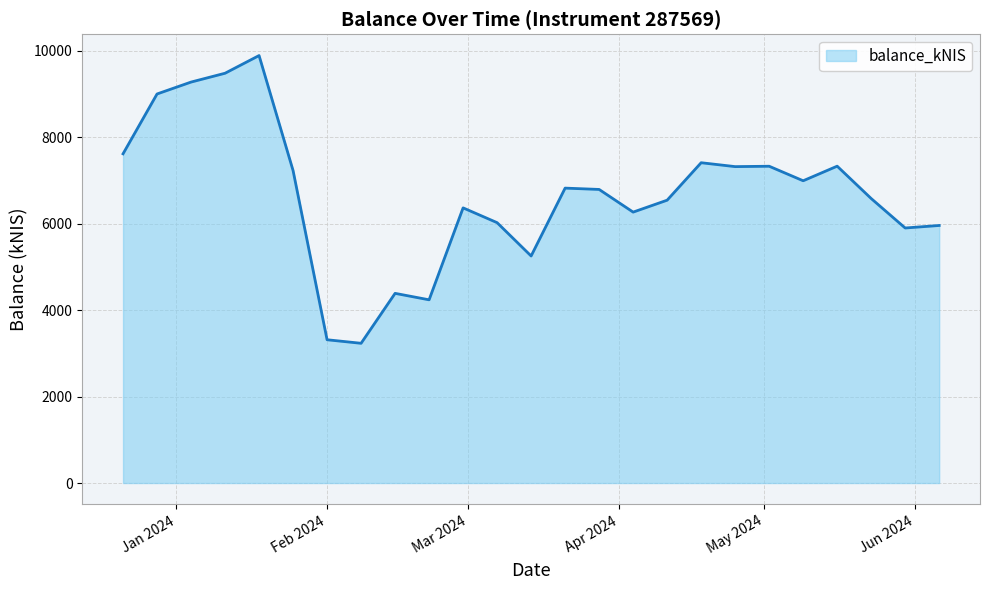

What is the minimum value shown in the chart?

3234.0